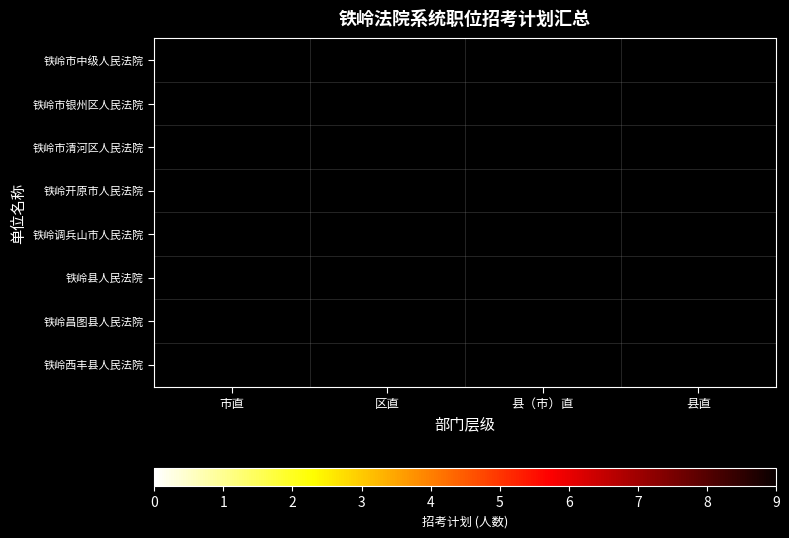

What is the maximum value shown in the chart?

9.0